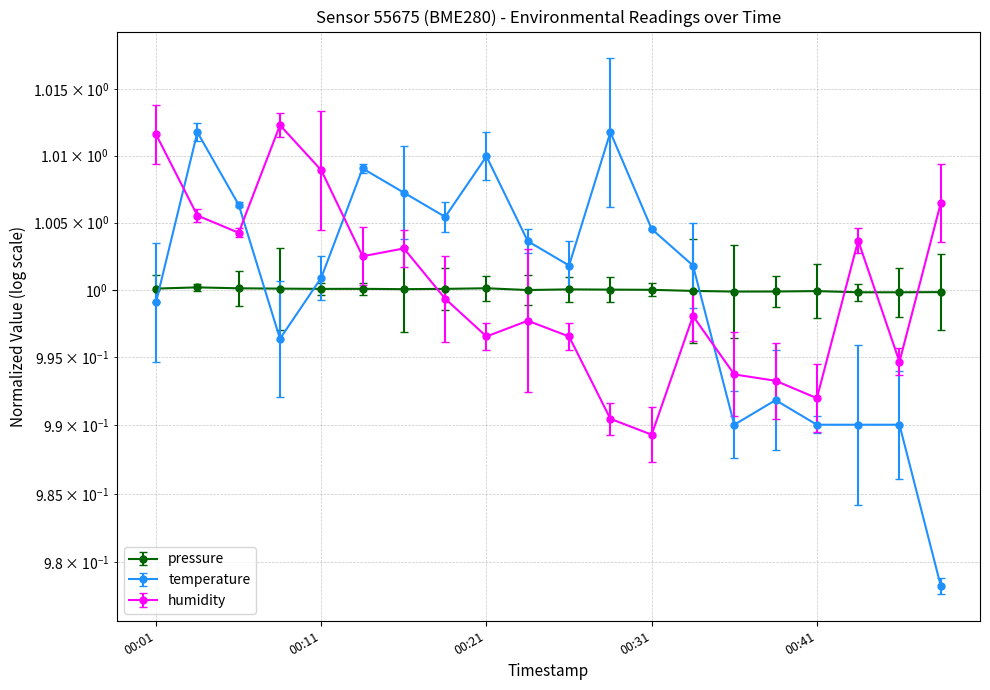

Is the value of temperature at 00:21 greater than the value of humidity at 00:24?

Yes